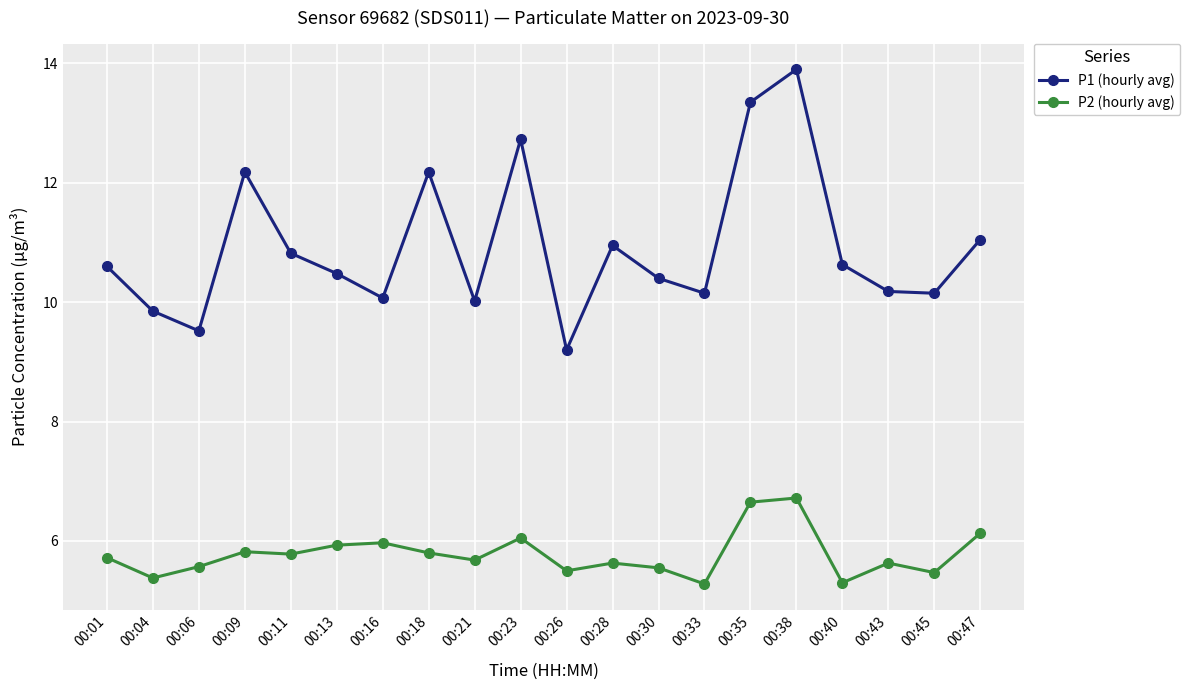

Which series has the largest total across all categories?

P1 (hourly avg)